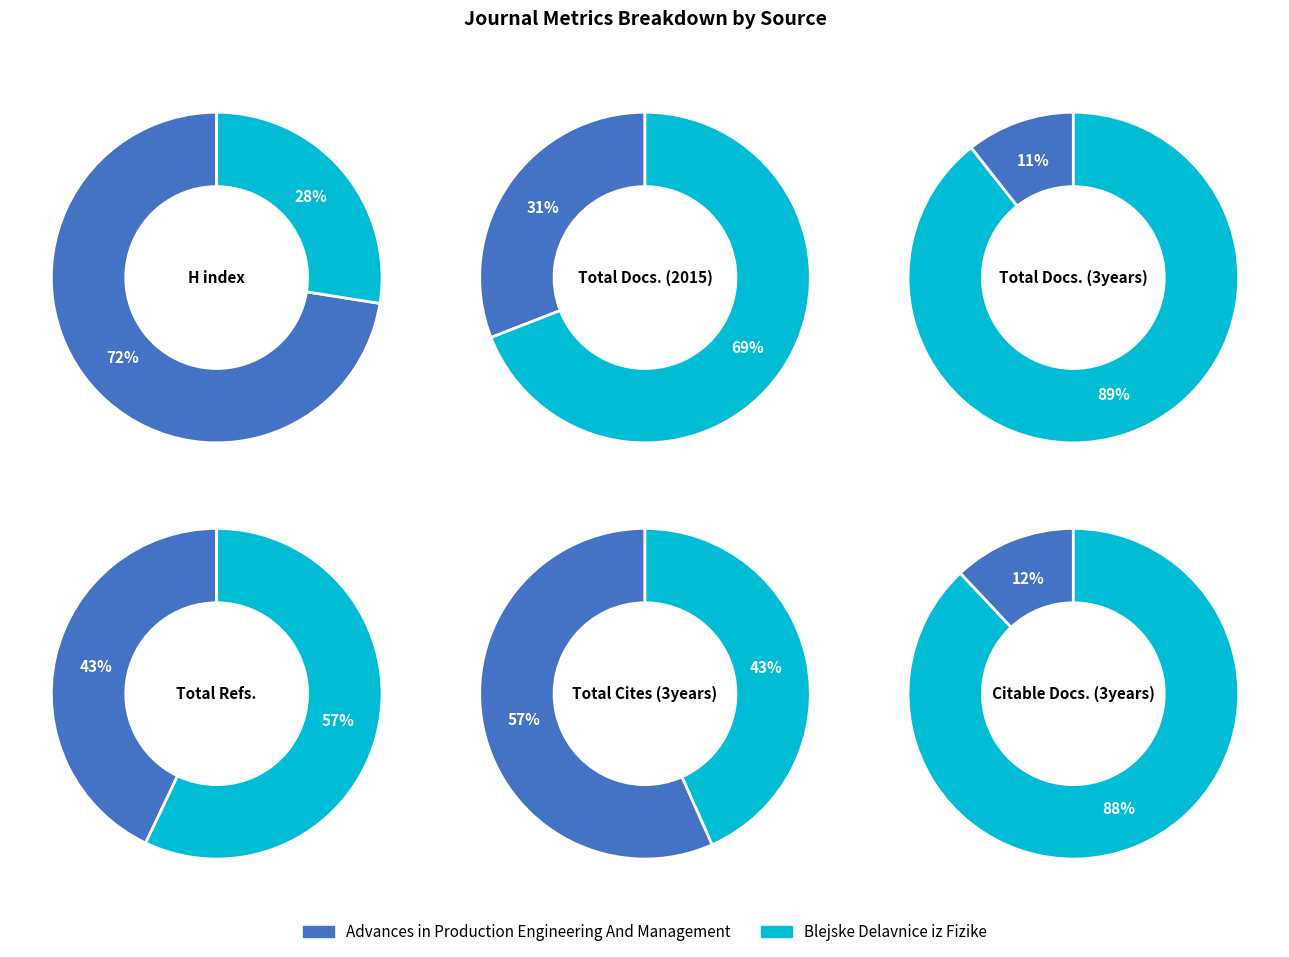

Is it true that Blejske Delavnice iz Fizike is 60% of the pie?

False